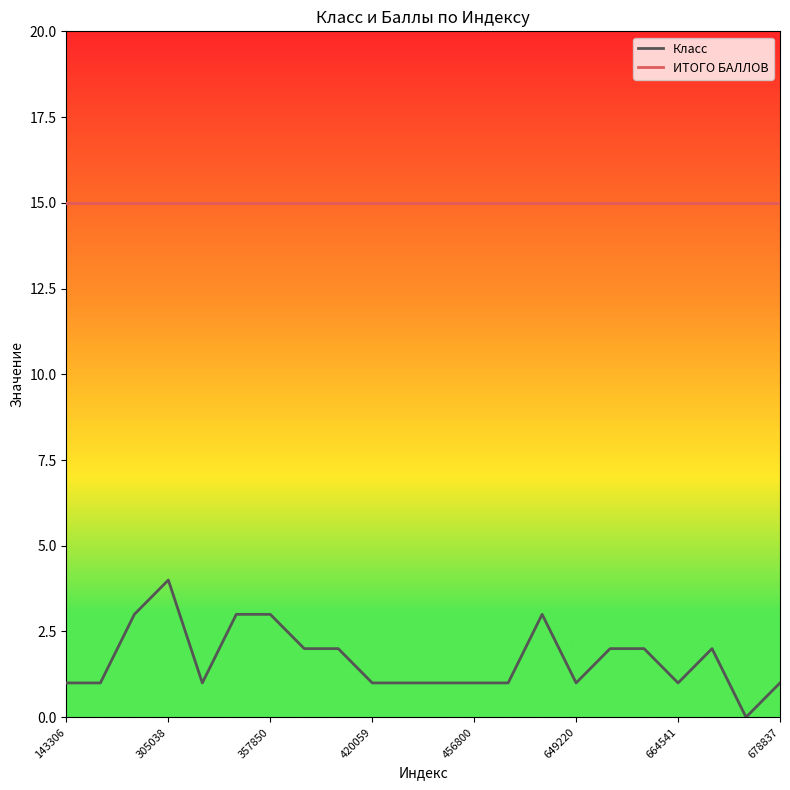

Which series has the largest range (max minus min)?

Класс